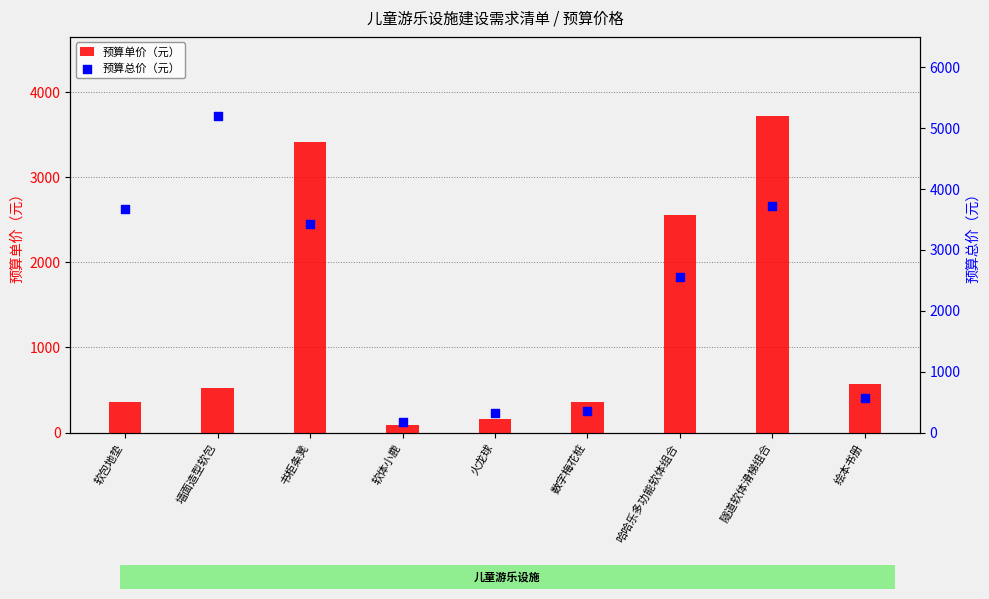

Which series has the widest spread of Y values?

预算总价（元）